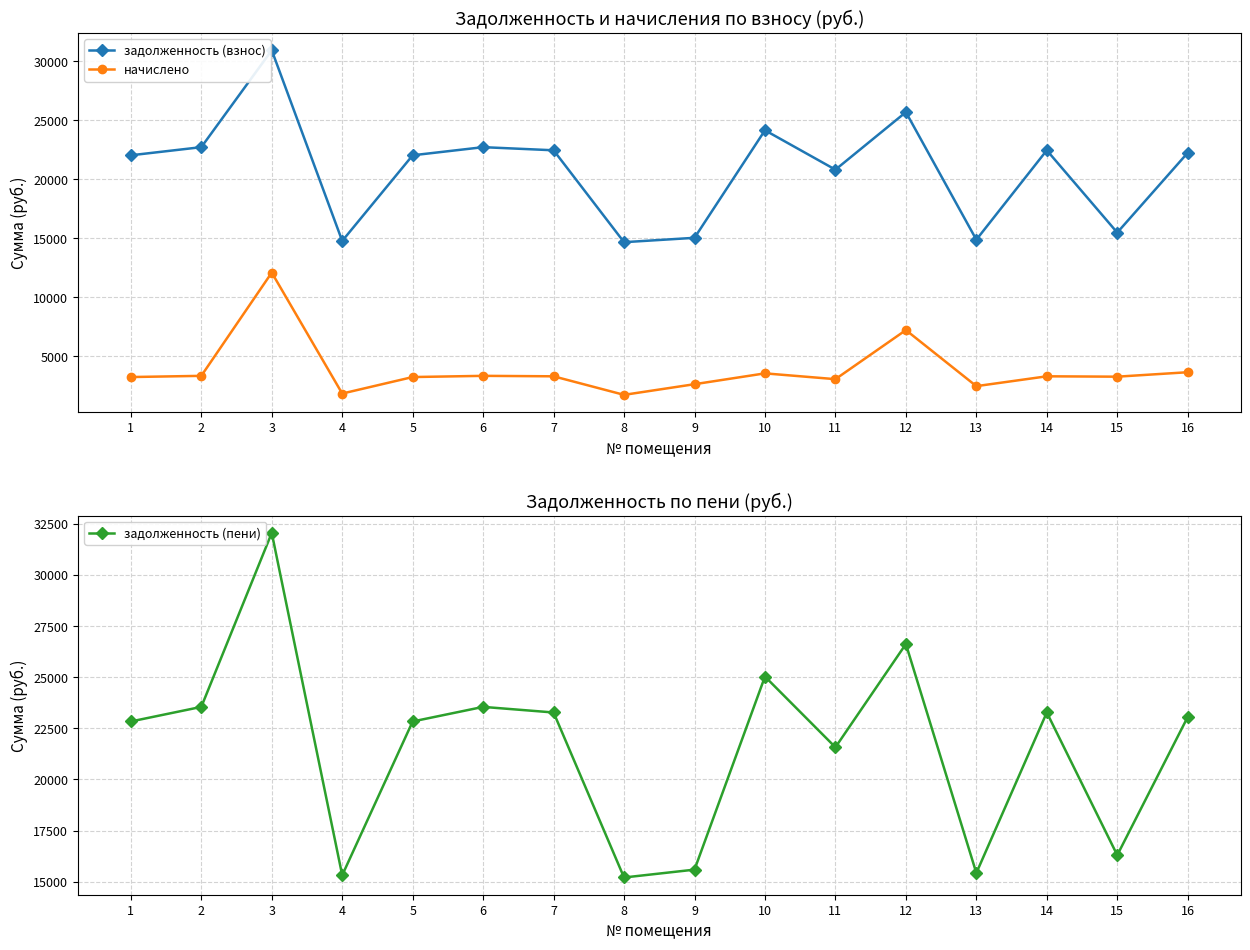

Reading left to right, list all the values displayed in this chart.

задолженность (взнос): 22022.2	22710.3	30915.8	14769.6	22022.2	22710.3	22445.8	14663.9	15034.4	24139.7	20804.6	25675.0	14875.6	22445.8	15477.2	22234.0
начислено: 3244.8	3346.2	12089.3	1846.6	3244.8	3346.2	3307.2	1736.9	2638.9	3556.8	3065.4	7220.6	2474.3	3307.2	3276.0	3652.8
задолженность (пени): 22833.4	23546.9	32054.6	15313.7	22833.4	23546.9	23272.6	15204.0	15588.2	25028.9	21571.0	26620.8	15423.6	23272.6	16296.2	23053.0